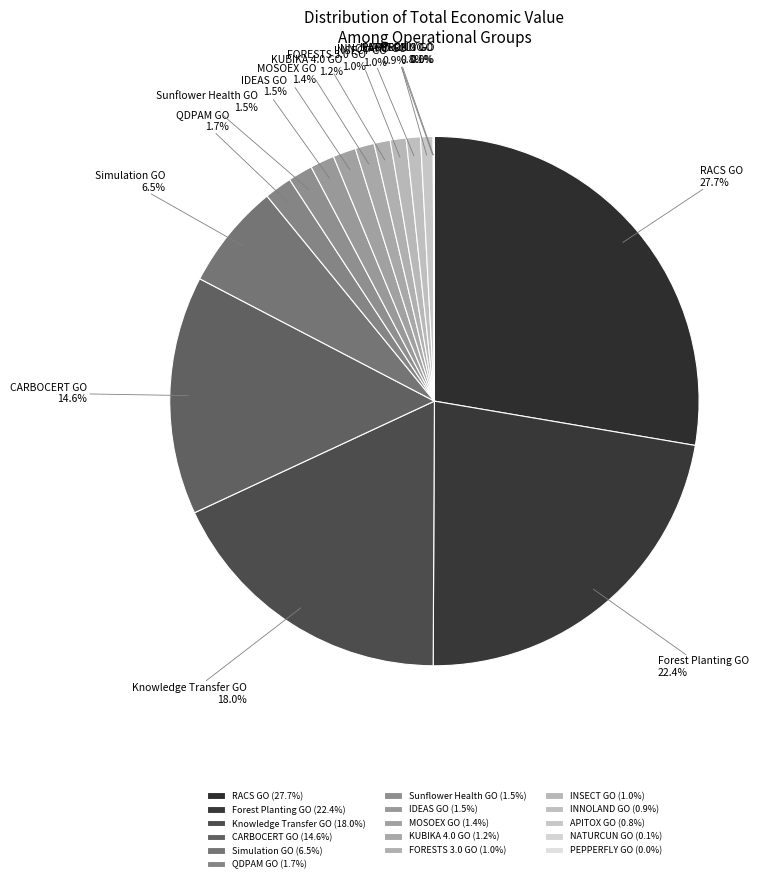

The INNOLAND GO slice represents 11% of the pie. True or false?

False